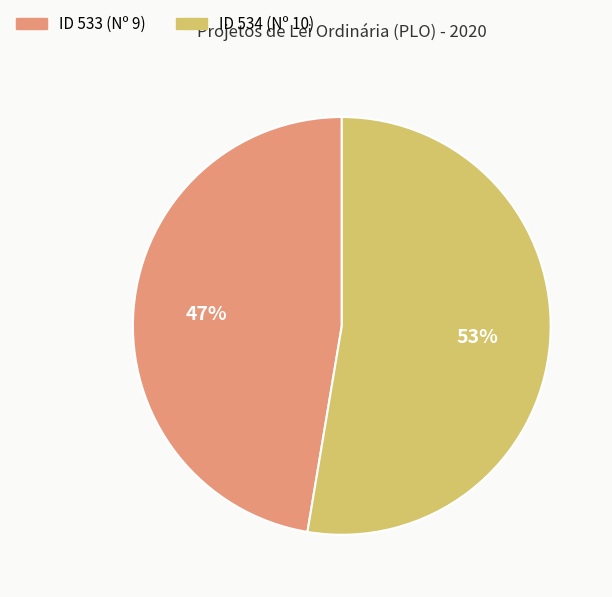

Count the number of slices in the pie.

2